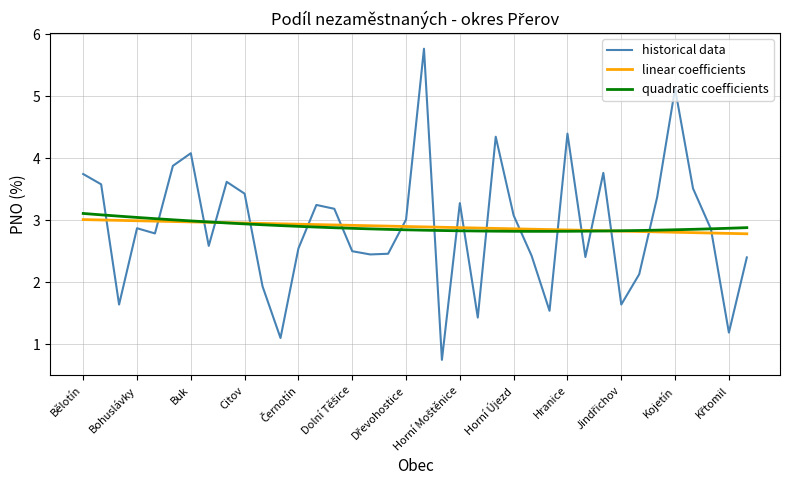

Count the number of categories in the chart.

38